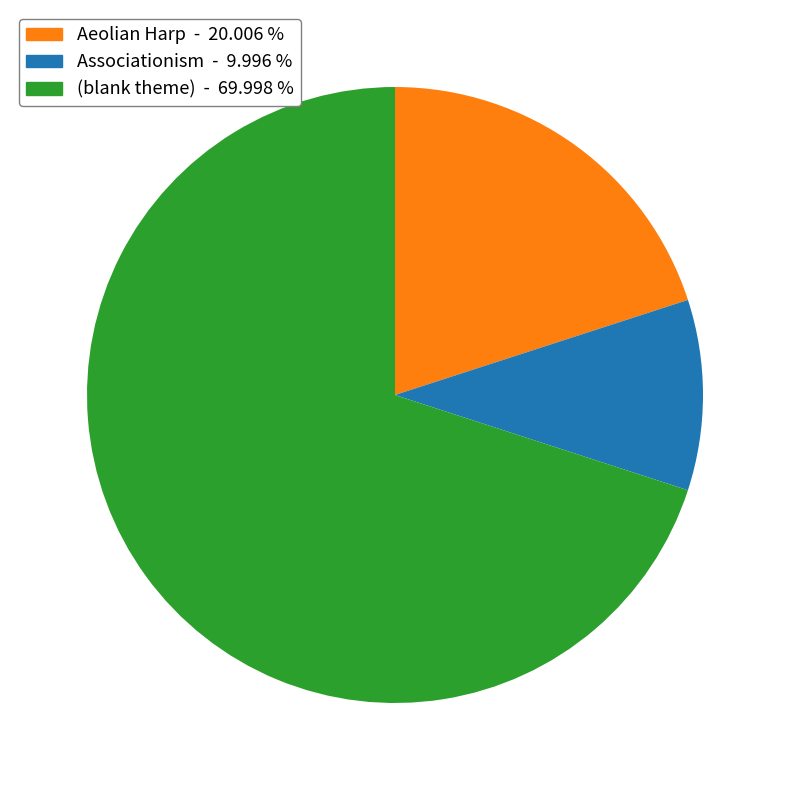

Which category has the smallest portion of the pie?

Associationism - 9.996 %